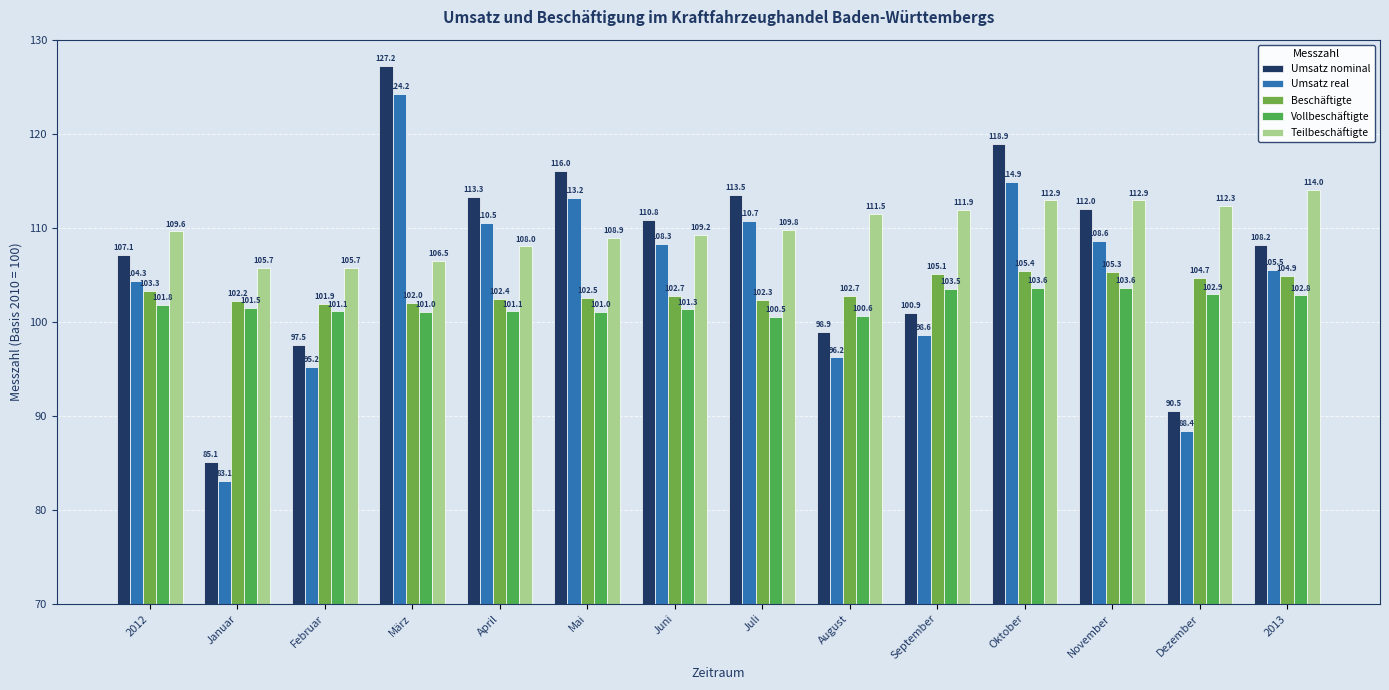

Reading right to left, transcribe all the data shown in this chart.

Umsatz nominal: 108.2	90.5	112.0	118.9	100.9	98.9	113.5	110.8	116.0	113.3	127.2	97.5	85.1	107.1
Umsatz real: 105.5	88.4	108.6	114.9	98.6	96.2	110.7	108.3	113.2	110.5	124.2	95.2	83.1	104.3
Beschäftigte: 104.9	104.7	105.3	105.4	105.1	102.7	102.3	102.7	102.5	102.4	102.0	101.9	102.2	103.3
Vollbeschäftigte: 102.8	102.9	103.6	103.6	103.5	100.6	100.5	101.3	101.0	101.1	101.0	101.1	101.5	101.8
Teilbeschäftigte: 114.0	112.3	112.9	112.9	111.9	111.5	109.8	109.2	108.9	108.0	106.5	105.7	105.7	109.6